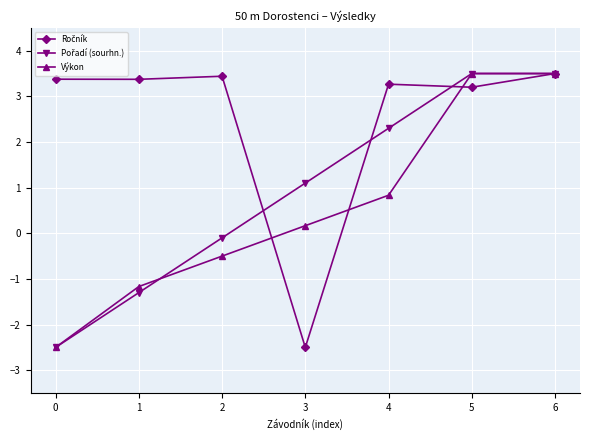

At how many categories does at least one series exceed -1?

7